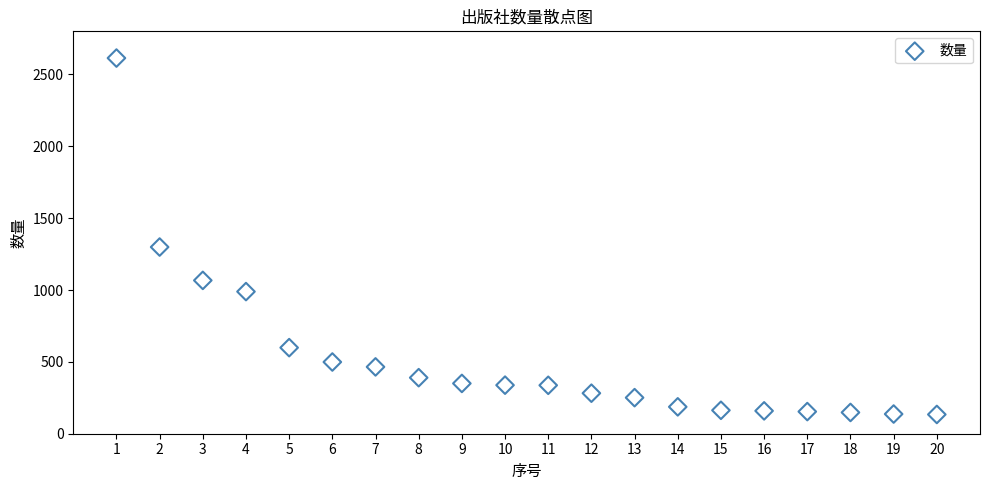

What Y value in the scatter plot is closest to 1374?

1299